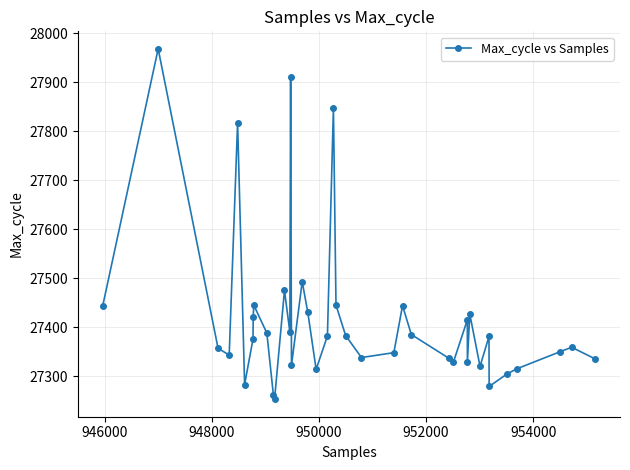

What is the value of the 22nd point from the left?

27445